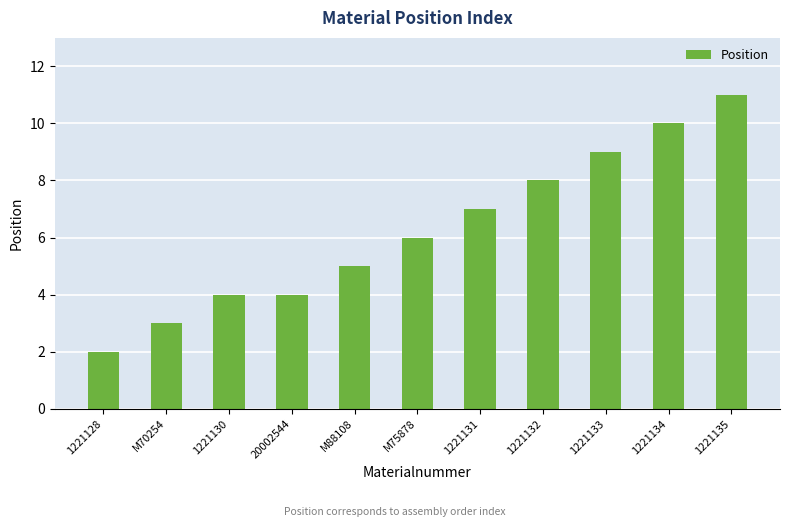

Count the values in the range 4 to 9.

7